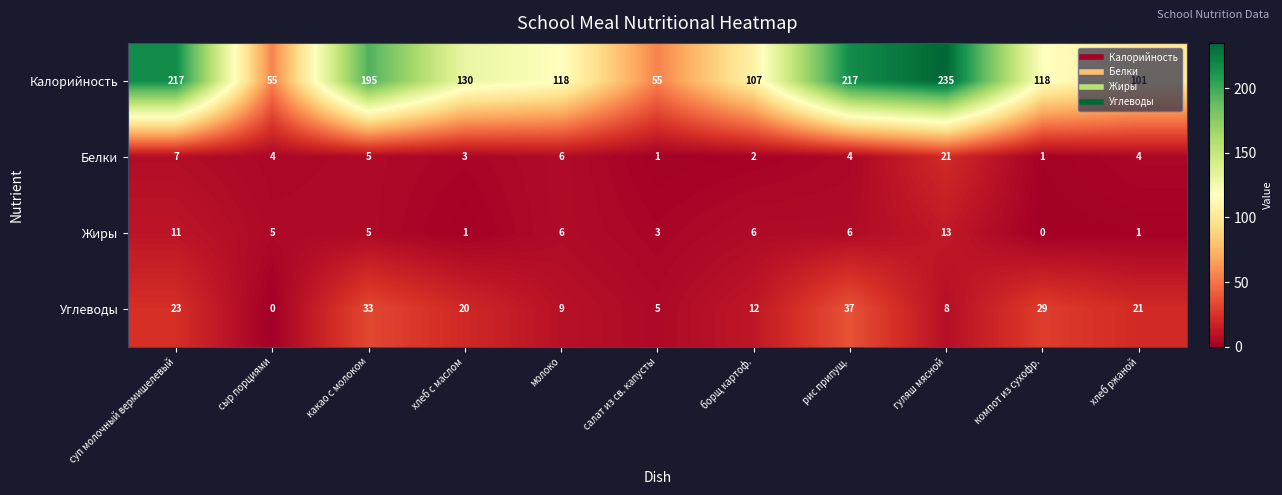

Which label corresponds to the largest value in the chart?

гуляш мясной